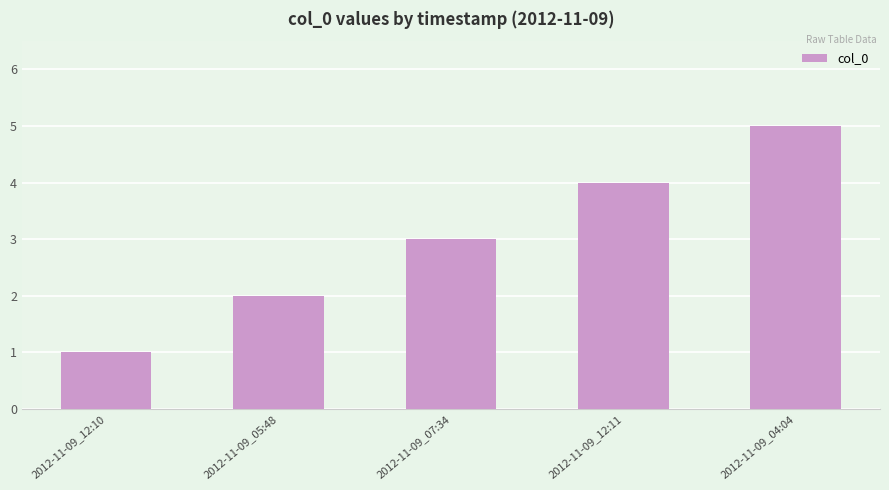

What is the difference between the maximum and second lowest values?

3